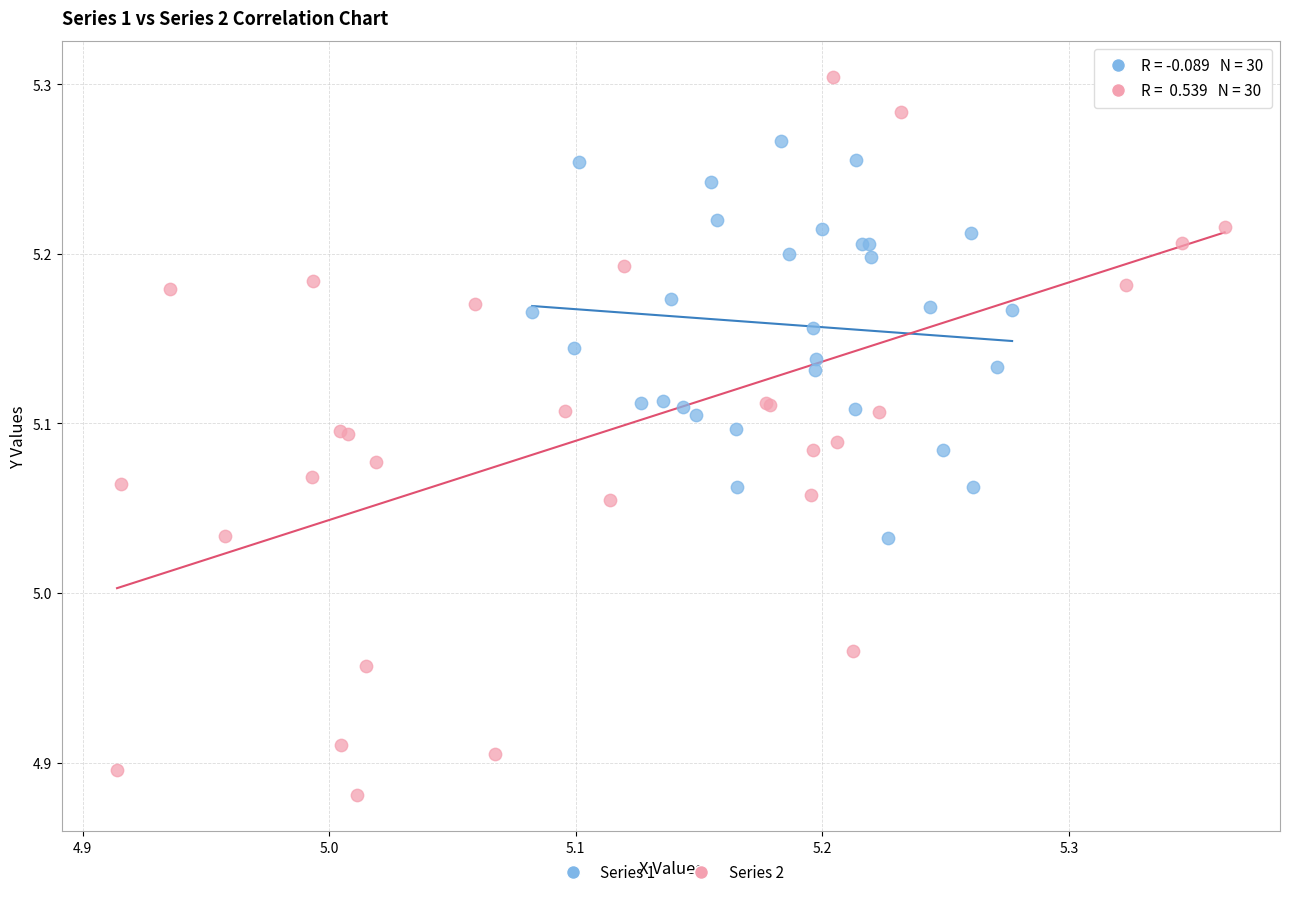

Which series has the widest spread of Y values?

Series 2